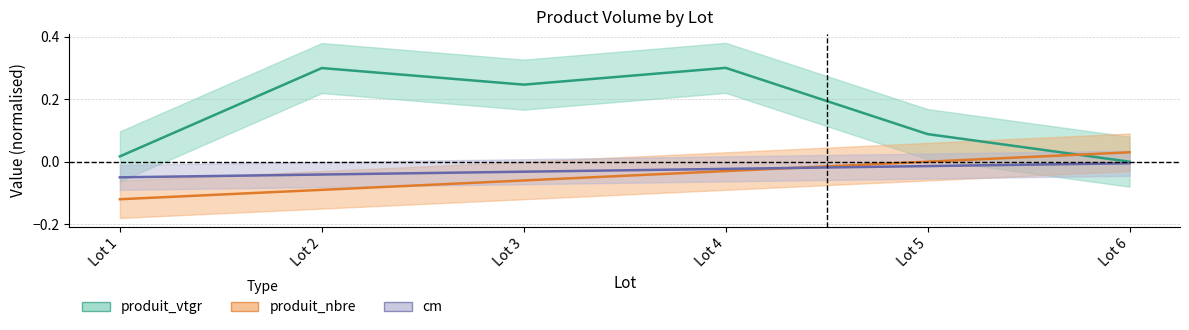

What is the spread (max minus min) of values at Lot 3?

0.3